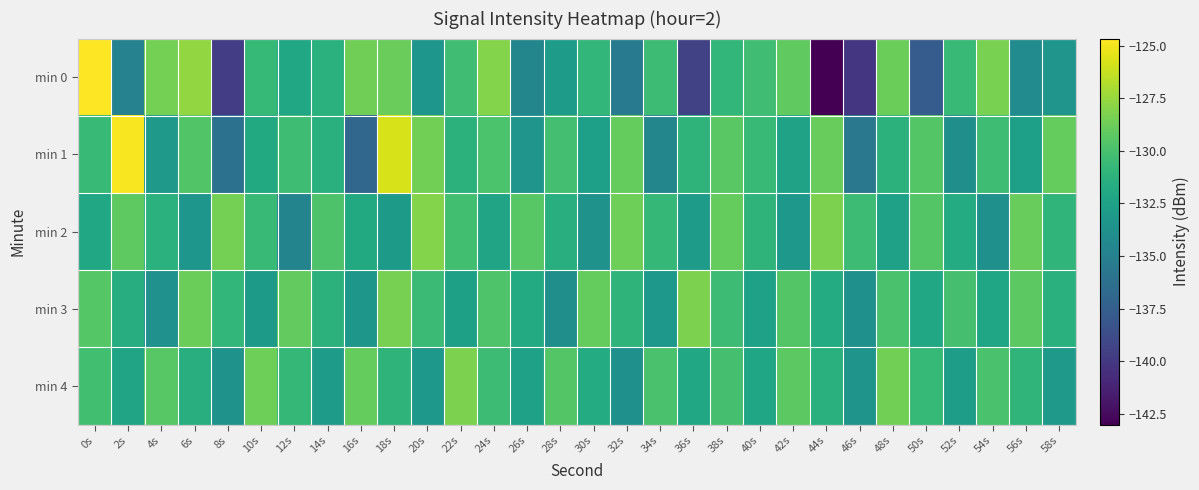

Reading left to right, what are all the values shown in this chart?

min 0: 0s=-124.7	2s=-134.9	4s=-128.5	6s=-127.7	8s=-139.6	10s=-130.7	12s=-132.0	14s=-131.3	16s=-128.7	18s=-128.8	20s=-133.4	22s=-130.3	24s=-128.1	26s=-134.6	28s=-132.9	30s=-130.9	32s=-135.4	34s=-130.5	36s=-139.4	38s=-130.8	40s=-130.3	42s=-129.1	44s=-143.0	46s=-140.1	48s=-128.8	50s=-137.7	52s=-130.6	54s=-128.4	56s=-134.1	58s=-133.4
min 1: 0s=-130.6	2s=-124.9	4s=-133.1	6s=-129.7	8s=-136.2	10s=-131.9	12s=-130.4	14s=-131.4	16s=-136.9	18s=-125.8	20s=-128.5	22s=-131.2	24s=-129.9	26s=-133.5	28s=-130.1	30s=-132.7	32s=-129.0	34s=-134.6	36s=-131.1	38s=-129.3	40s=-130.7	42s=-132.5	44s=-128.9	46s=-135.7	48s=-131.2	50s=-129.6	52s=-133.9	54s=-130.3	56s=-132.7	58s=-129.0
min 2: 0s=-132.1	2s=-129.2	4s=-131.3	6s=-133.4	8s=-128.5	10s=-130.6	12s=-134.7	14s=-129.8	16s=-131.9	18s=-133.0	20s=-128.1	22s=-130.2	24s=-132.3	26s=-129.4	28s=-131.5	30s=-133.6	32s=-128.7	34s=-130.8	36s=-132.9	38s=-129.0	40s=-131.1	42s=-133.2	44s=-128.3	46s=-130.4	48s=-132.5	50s=-129.6	52s=-131.7	54s=-133.8	56s=-128.9	58s=-131.0
min 3: 0s=-129.5	2s=-131.6	4s=-133.7	6s=-128.8	8s=-130.9	10s=-133.0	12s=-129.1	14s=-131.2	16s=-133.3	18s=-128.4	20s=-130.5	22s=-132.6	24s=-129.7	26s=-131.8	28s=-133.9	30s=-129.0	32s=-131.1	34s=-133.2	36s=-128.3	38s=-130.4	40s=-132.5	42s=-129.6	44s=-131.7	46s=-133.8	48s=-129.9	50s=-132.0	52s=-130.1	54s=-132.2	56s=-129.3	58s=-131.4
min 4: 0s=-130.2	2s=-132.3	4s=-129.4	6s=-131.5	8s=-133.6	10s=-128.7	12s=-130.8	14s=-132.9	16s=-129.0	18s=-131.1	20s=-133.2	22s=-128.3	24s=-130.4	26s=-132.5	28s=-129.6	30s=-131.7	32s=-133.8	34s=-129.9	36s=-132.0	38s=-130.1	40s=-132.2	42s=-129.3	44s=-131.4	46s=-133.5	48s=-128.6	50s=-130.7	52s=-132.8	54s=-129.9	56s=-131.0	58s=-133.1